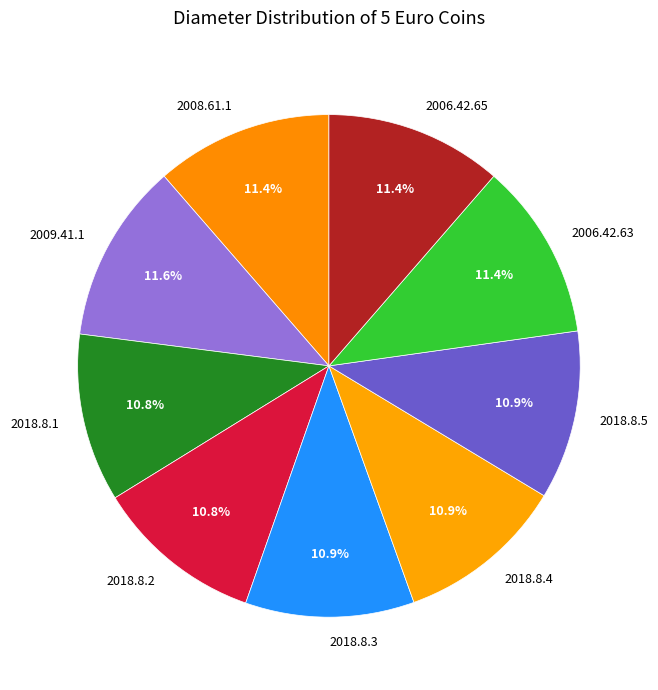

What percentage is the 2006.42.65 slice, to the nearest percent?

11%